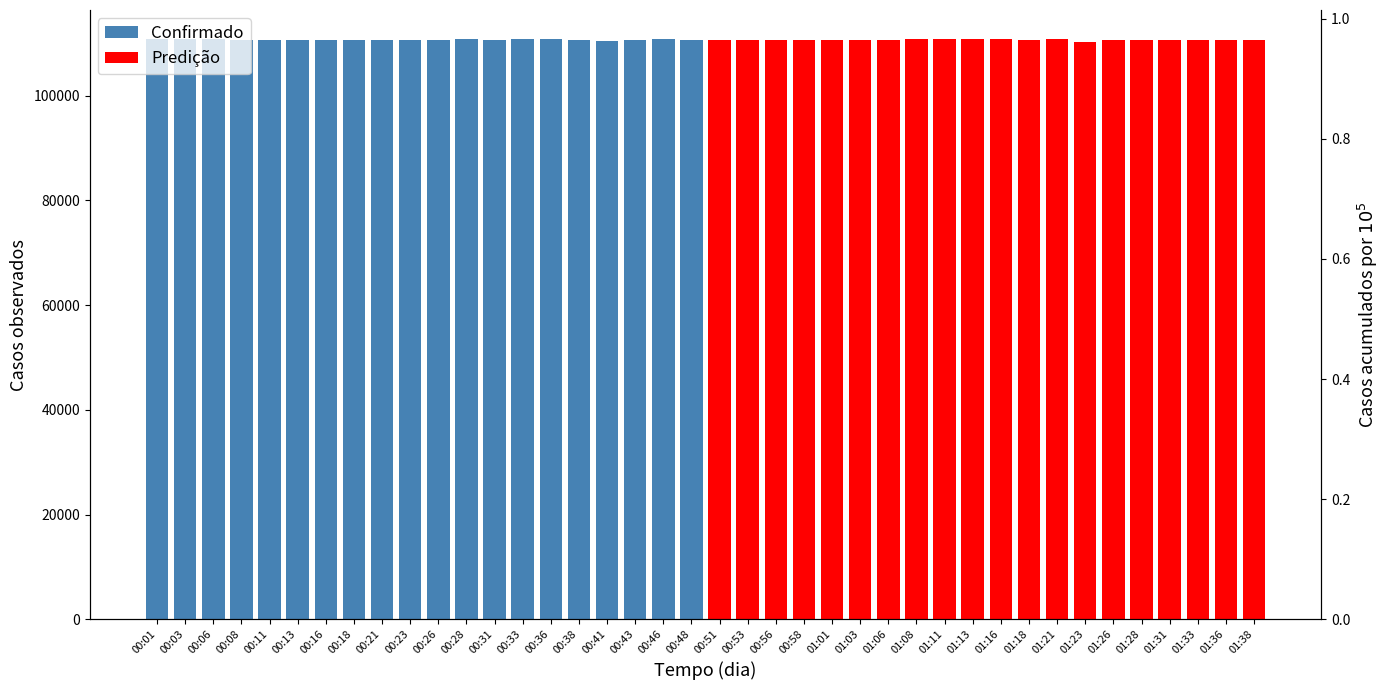

What is the sum of all Confirmado values?

2213090